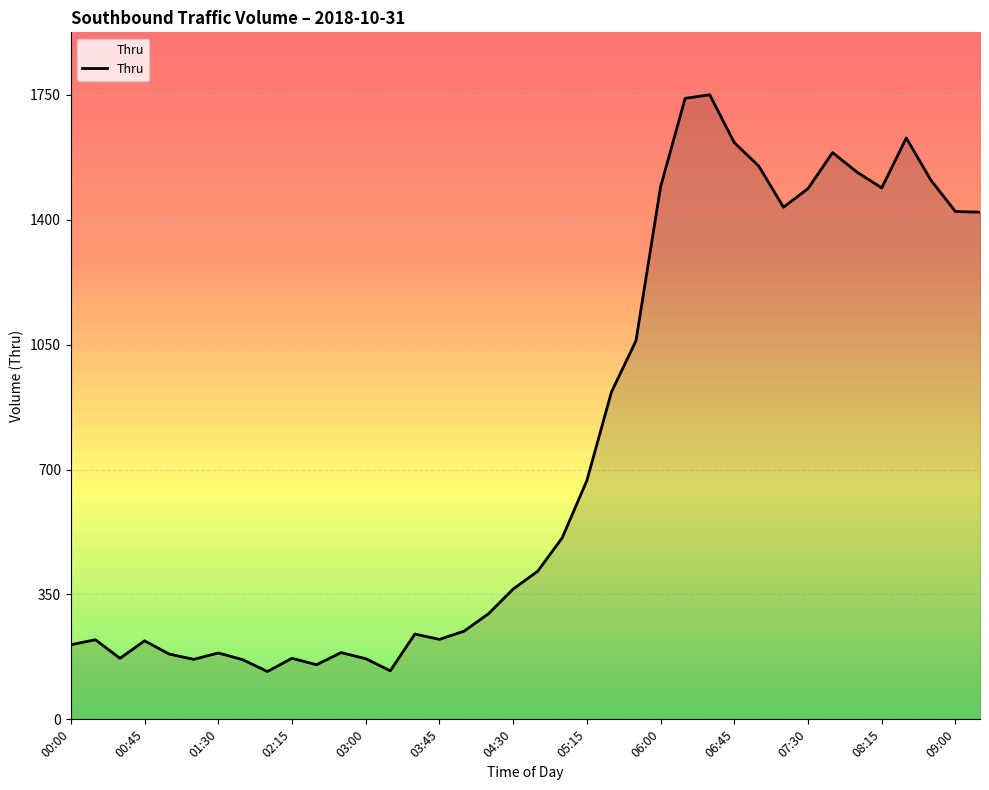

What is the difference between the maximum and minimum values?

1616